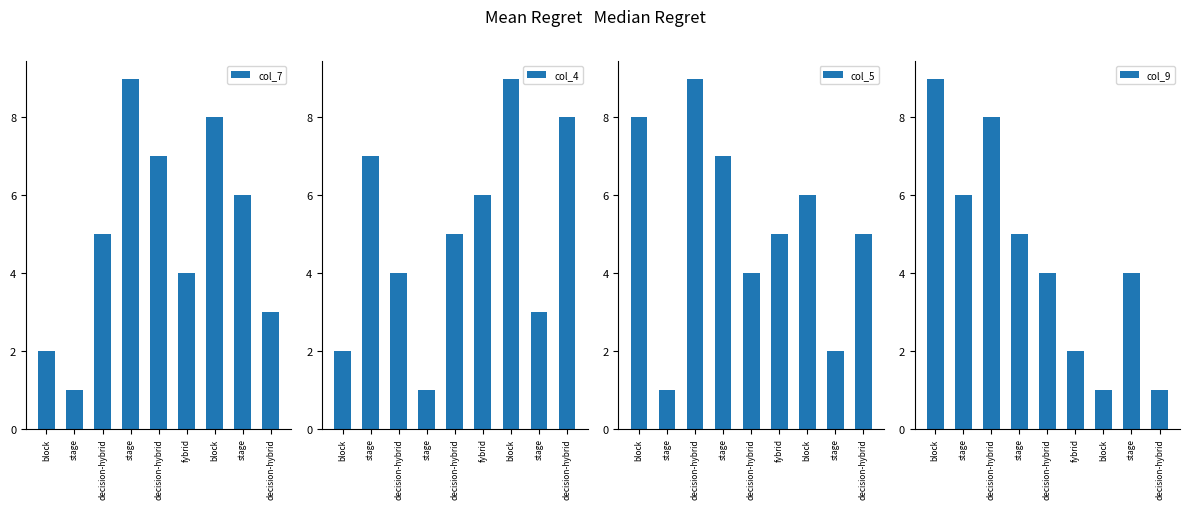

At which label does col_4 reach its peak?

block